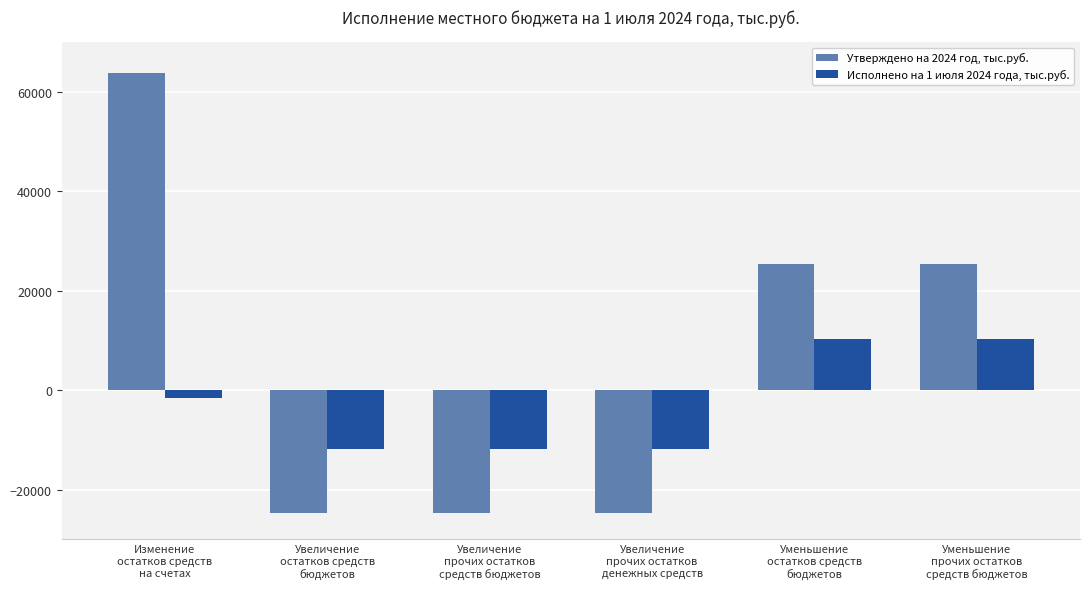

How many values in Утверждено на 2024 год, тыс.руб. are below zero?

3